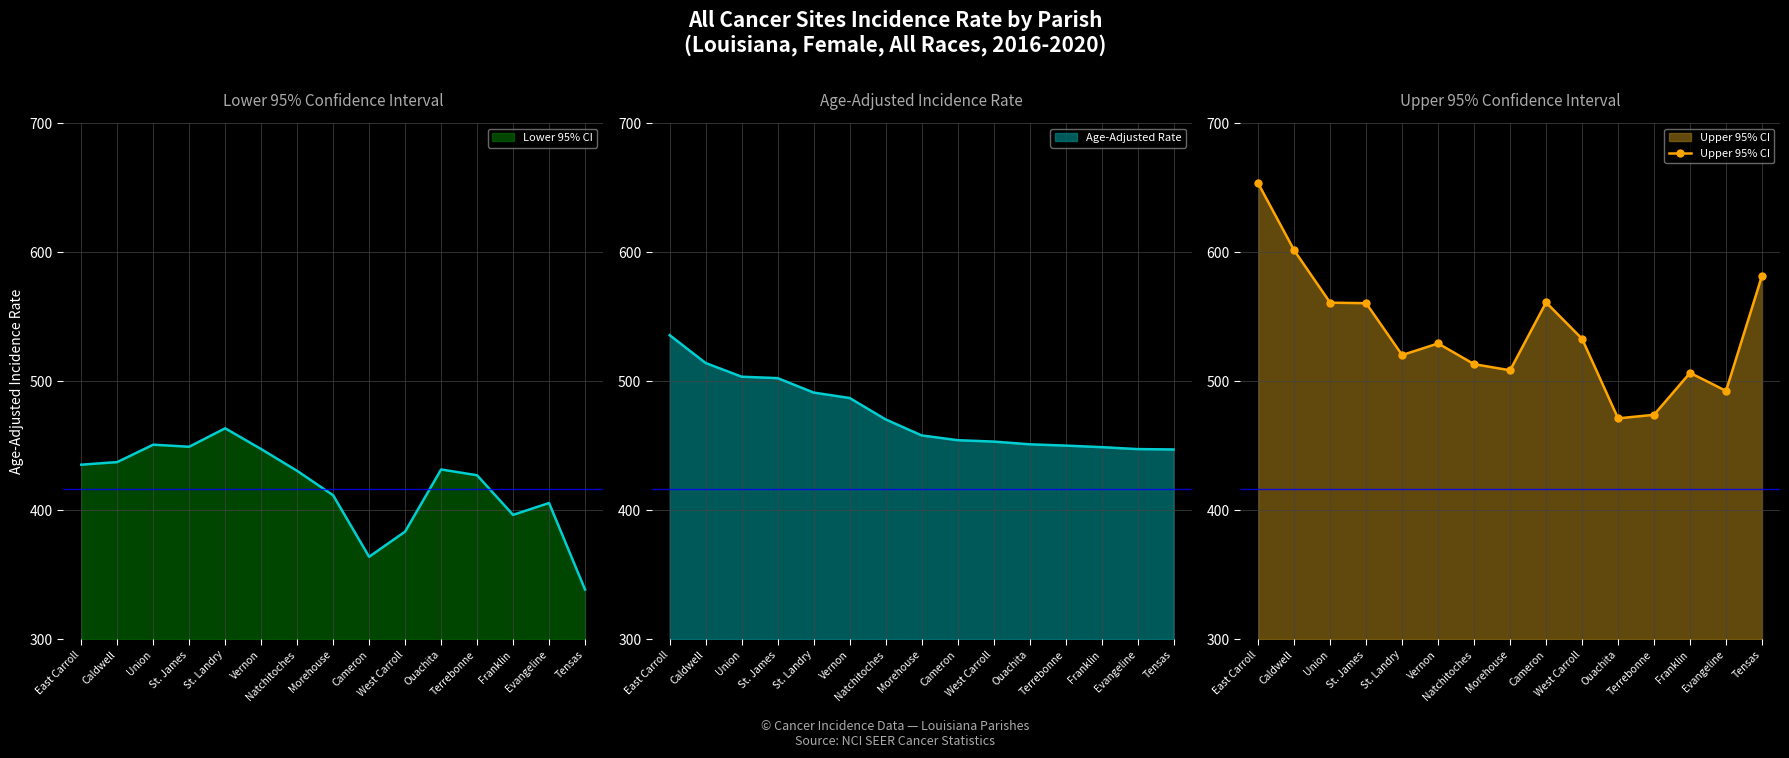

What is the label of the 1st point from the left?

East Carroll